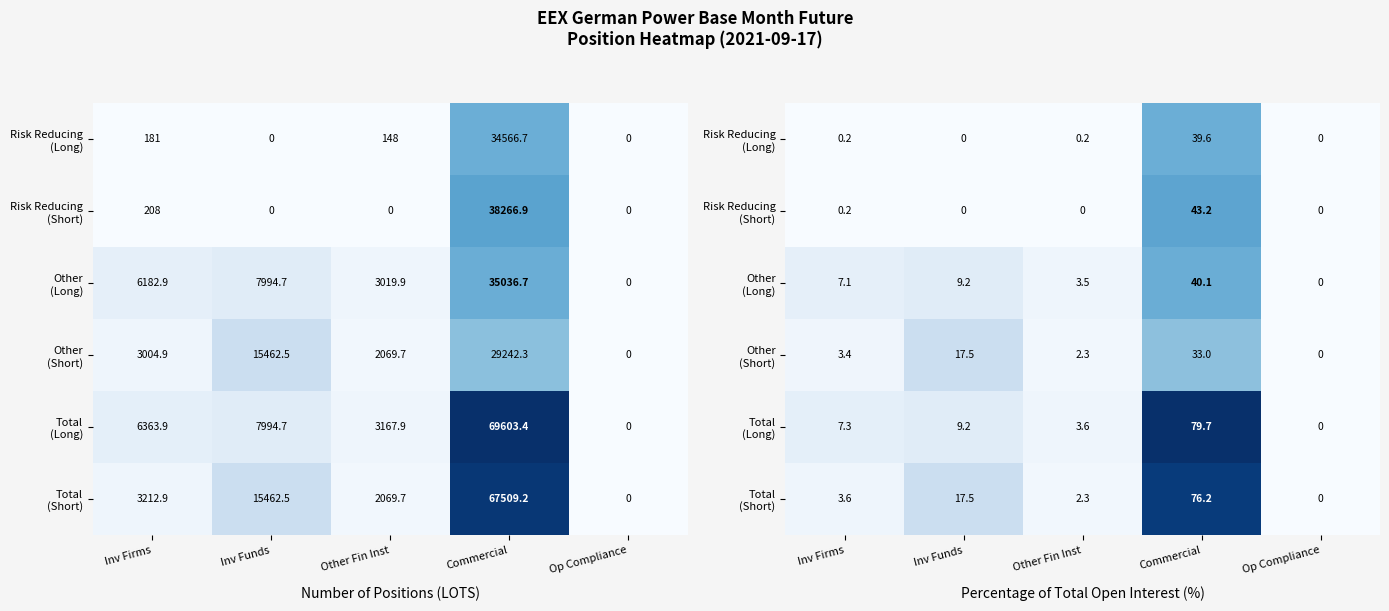

How many series are shown in this chart?

6